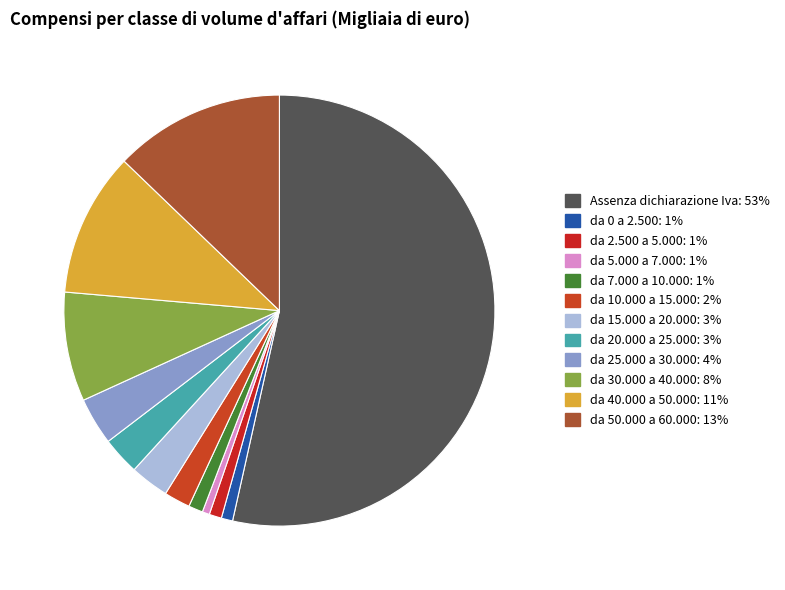

What is the largest slice in the pie chart?

Assenza dichiarazione Iva